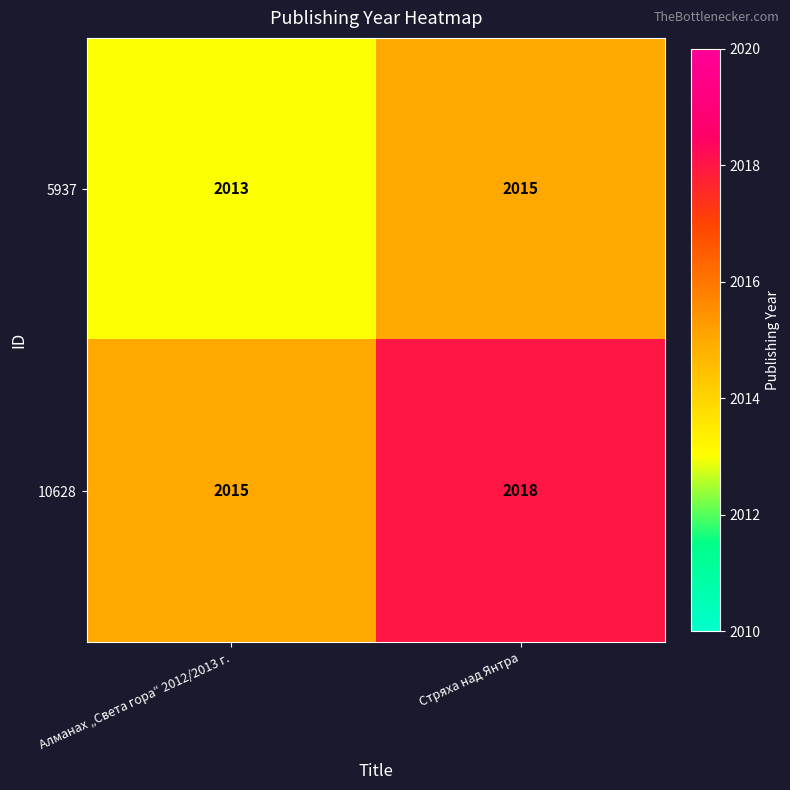

At which label is 5937 closest to 2014?

Алманах „Света гора“ 2012/2013 г.